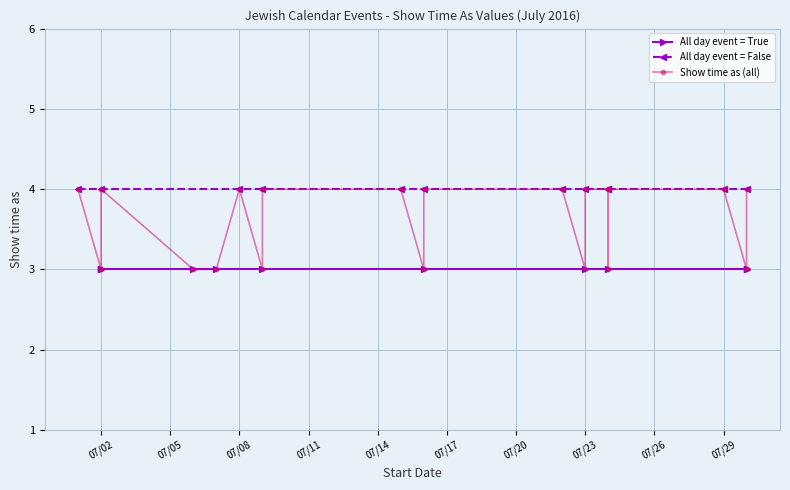

What is the label of the 5th point from the right?

7/24/2016